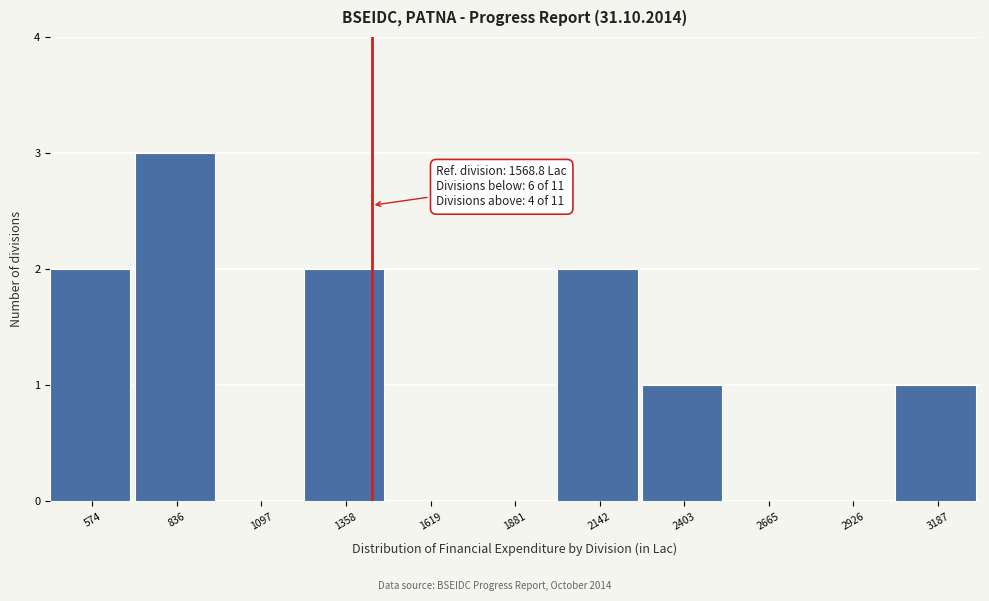

Reading left to right, list all the values displayed in this chart.

574=2	836=3	1097=0	1358=2	1619=0	1881=0	2142=2	2403=1	2665=0	2926=0	3187=1